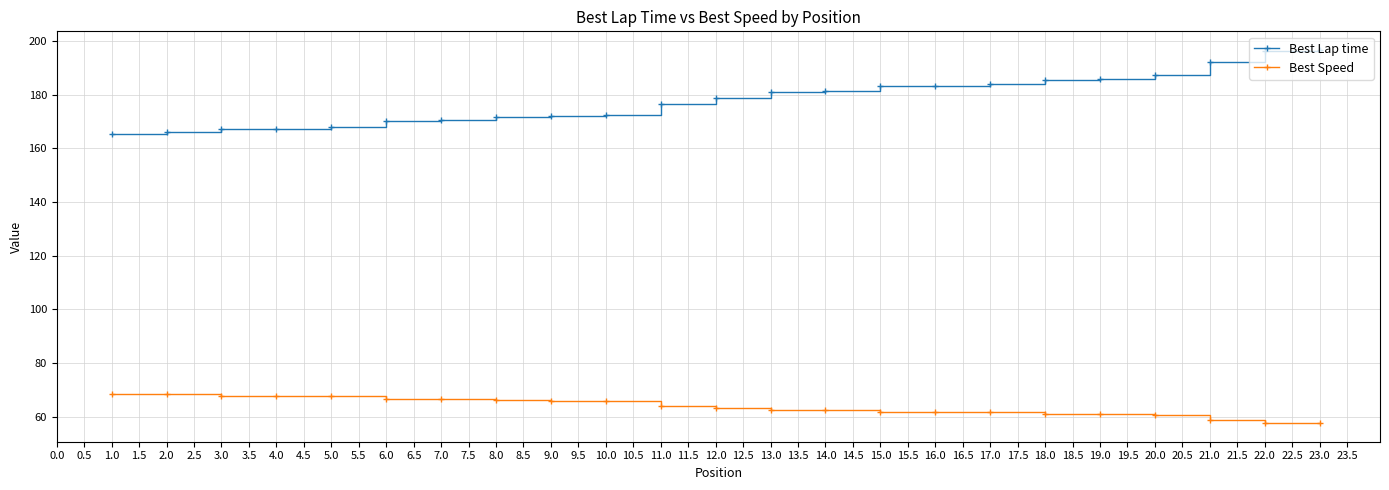

What is the label of the 1st point from the right?

23.0